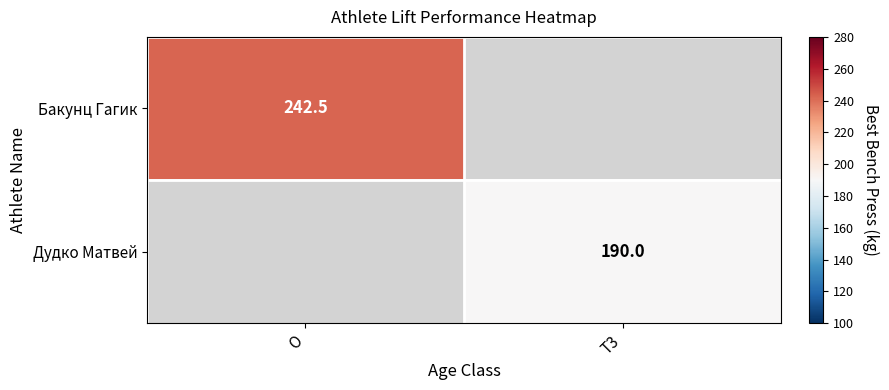

Which has a higher value, T3 or O?

O